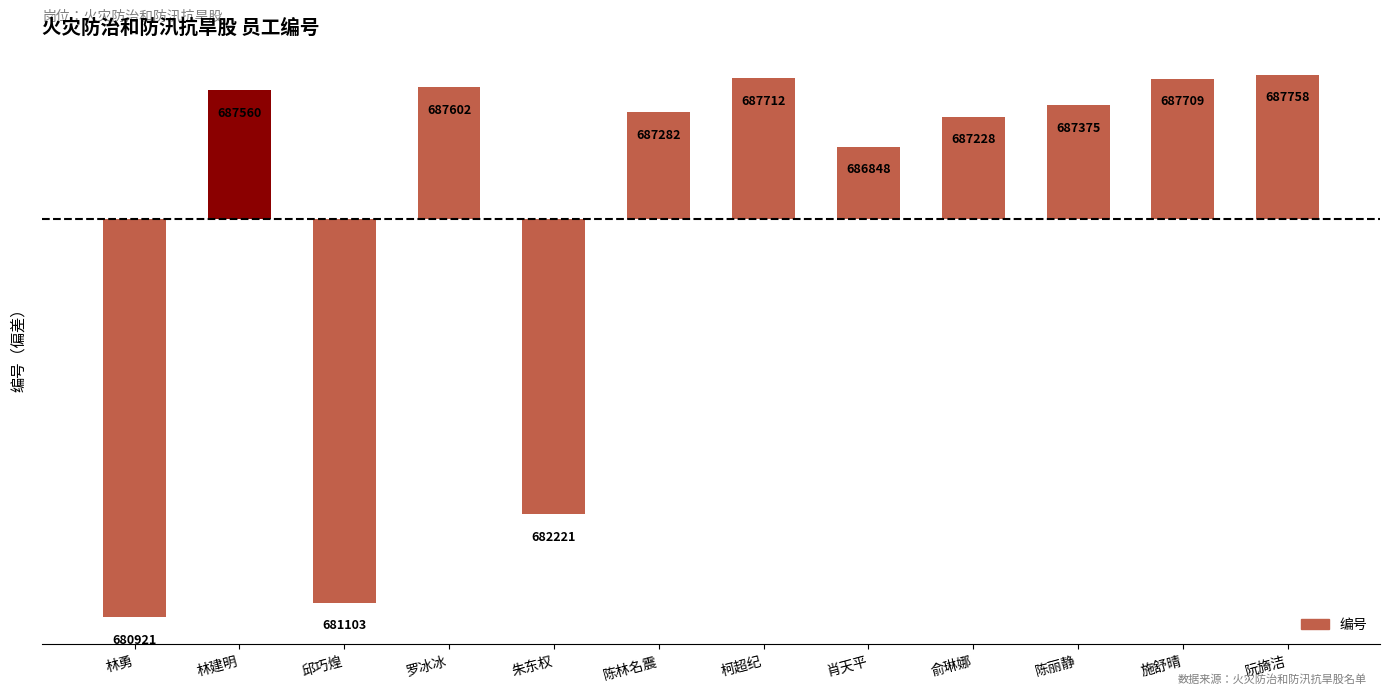

Are the bars horizontal?

No